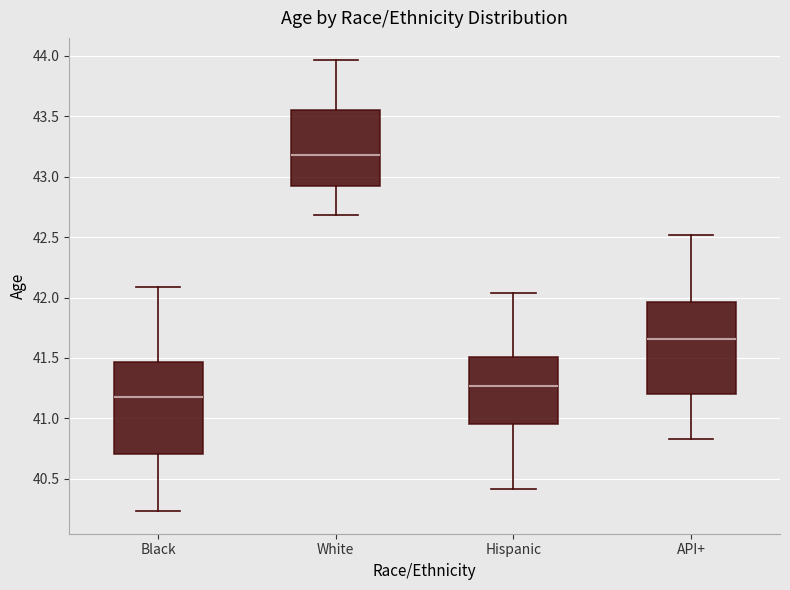

Reading left to right, transcribe this box plot: for each box, give where its median line is, the range the box spans, and where its two whiskers end, as read against the y-axis. The values are not printed on the chart, so give them approximately, as read against the axis.

Black: median 41.20, box 40.70 to 41.45, whiskers 40.25 to 42.10
White: median 43.20, box 42.90 to 43.55, whiskers 42.70 to 43.95
Hispanic: median 41.25, box 40.95 to 41.50, whiskers 40.40 to 42.05
API+: median 41.65, box 41.20 to 41.95, whiskers 40.85 to 42.50